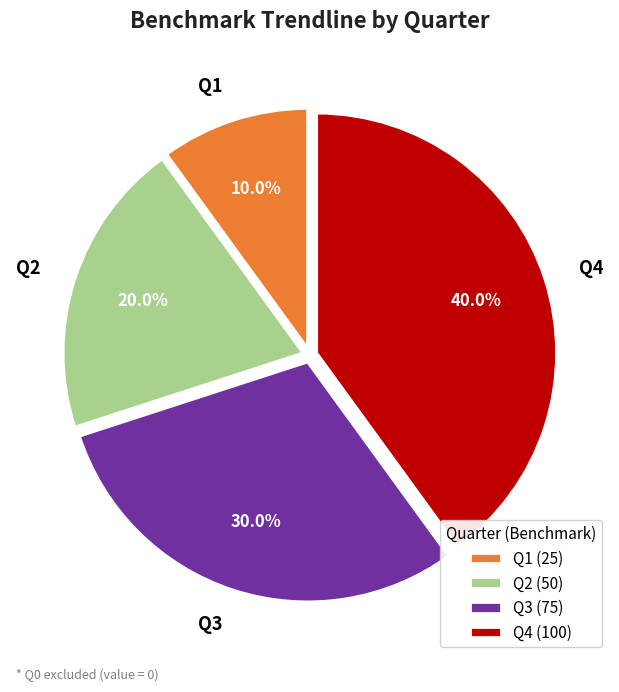

Does Q4 account for over 50% of the chart?

No